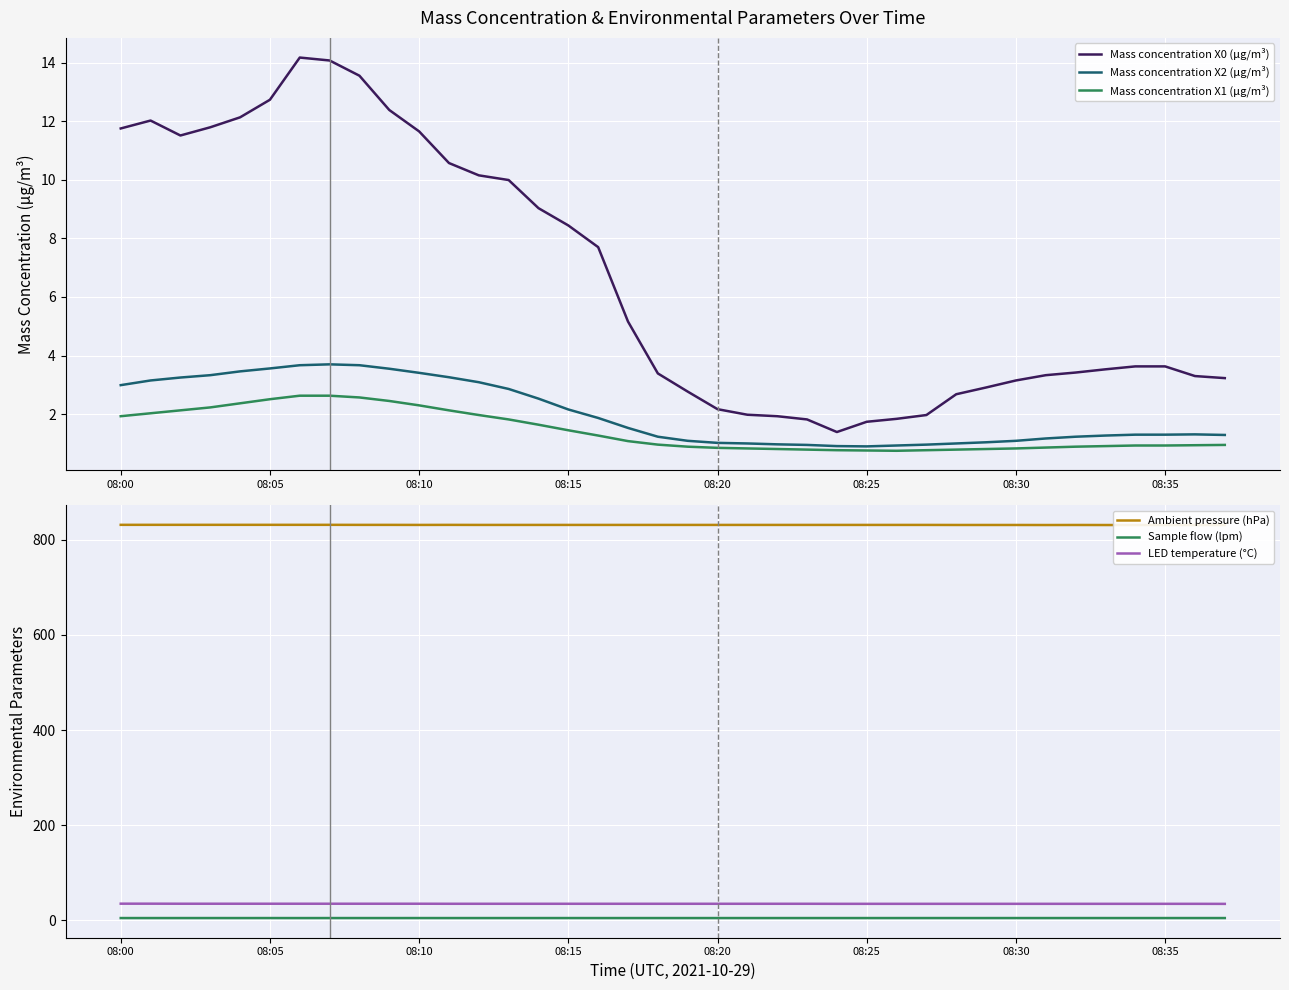

The Sample flow (lpm) series shows 3.3 at 08:05. True or false?

False